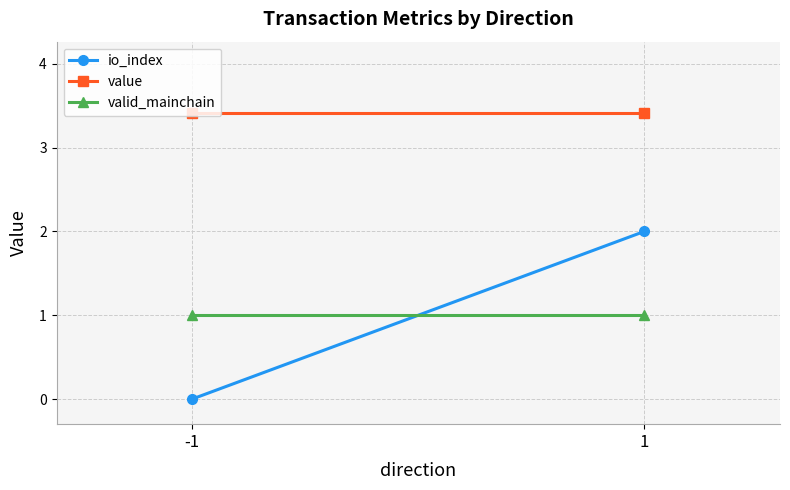

List the labels in order of valid_mainchain value, largest first.

-1, 1